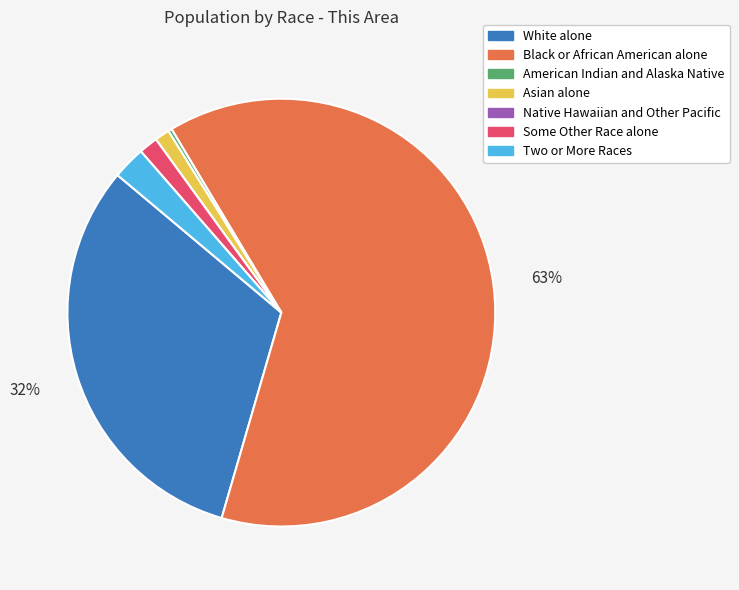

Which slice represents more than half of the pie?

Black or African American alone